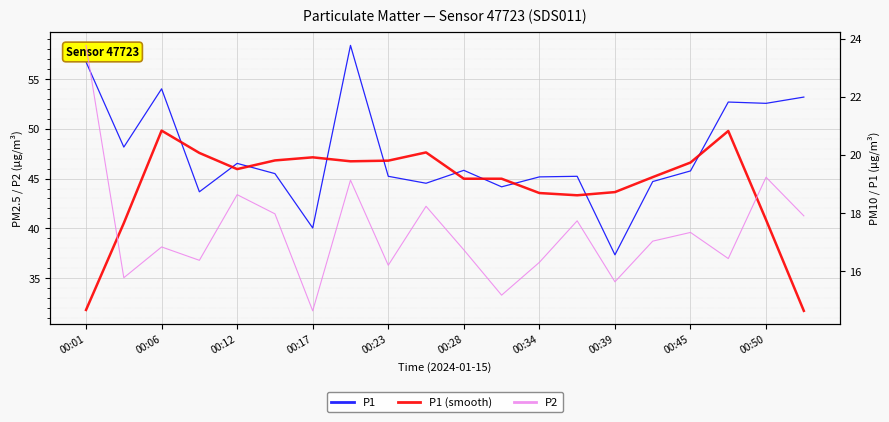

Which series has the largest total across all categories?

P1